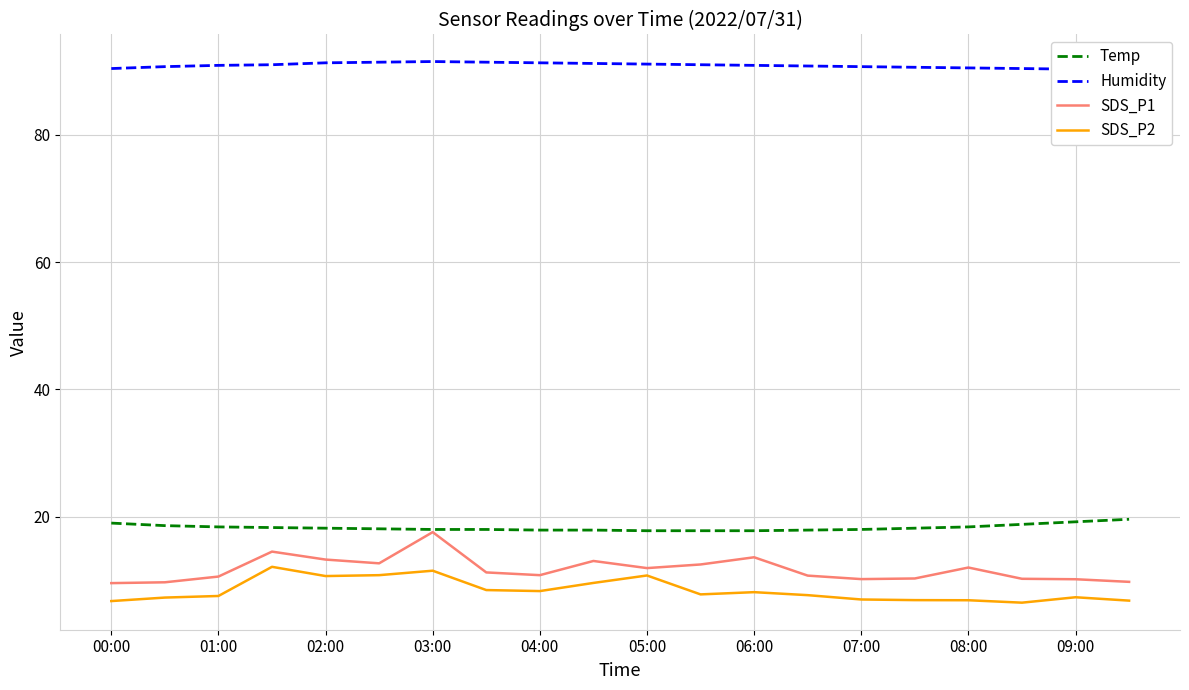

Which series has the largest total across all categories?

Humidity